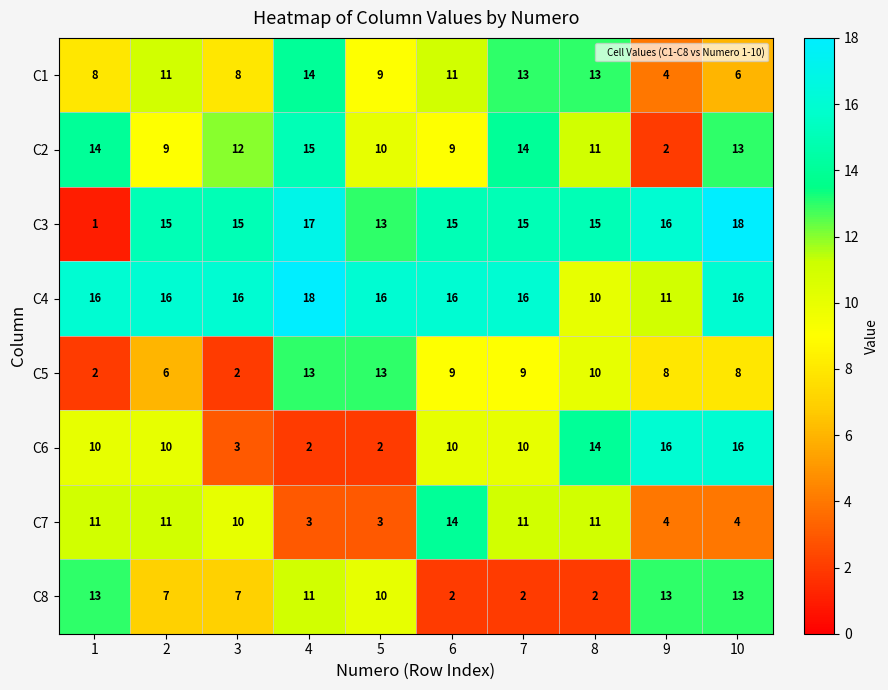

What is the total value across all series at 5?

76